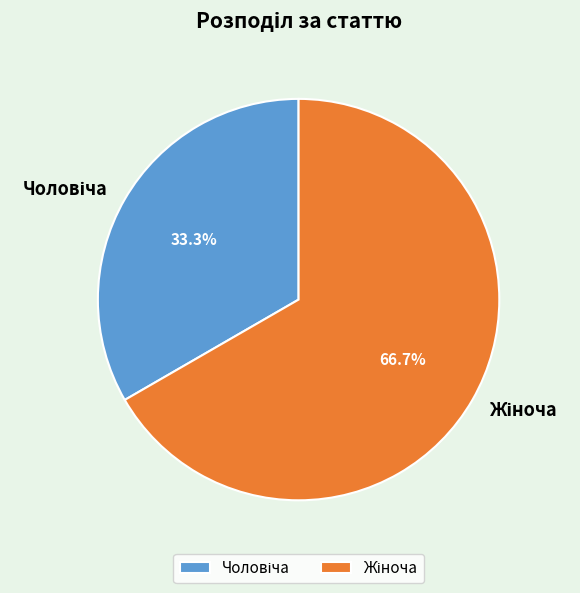

Is there any slice that represents more than half of the pie?

Yes